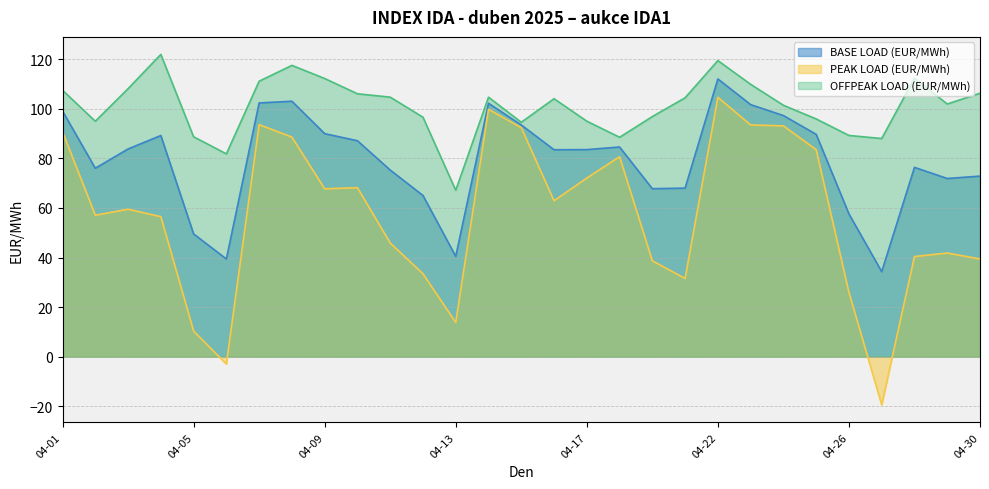

How many values in the PEAK LOAD (EUR/MWh) series exceed 59?

15